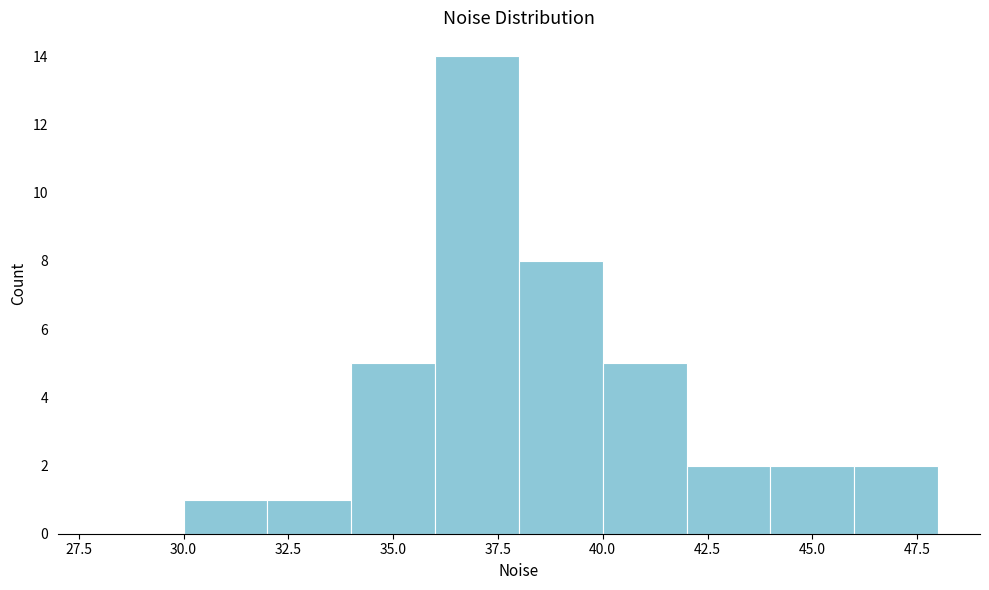

Reading left to right, transcribe this chart: for each bar, give the range it covers on the x-axis and its height. The values are not printed on the chart, so give them approximately, as read against the axis.

28 to 30: 0
30 to 32: 1
32 to 34: 1
34 to 36: 5
36 to 38: 14
38 to 40: 8
40 to 42: 5
42 to 44: 2
44 to 46: 2
46 to 48: 2